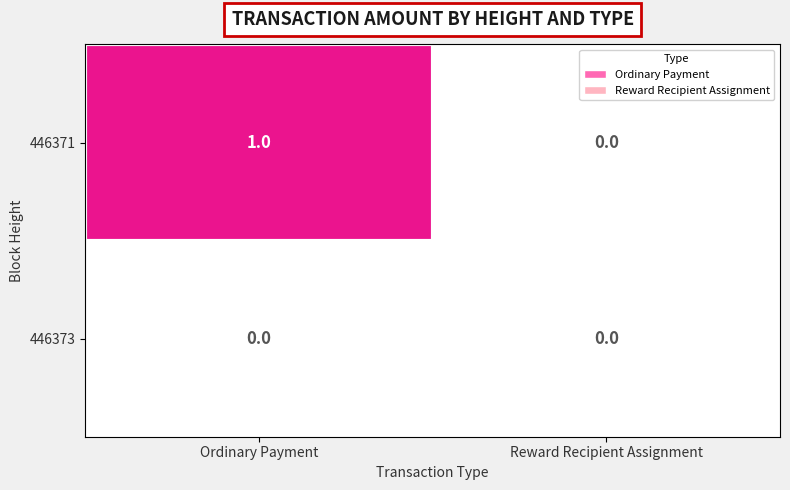

Which series has the largest range (max minus min)?

446371